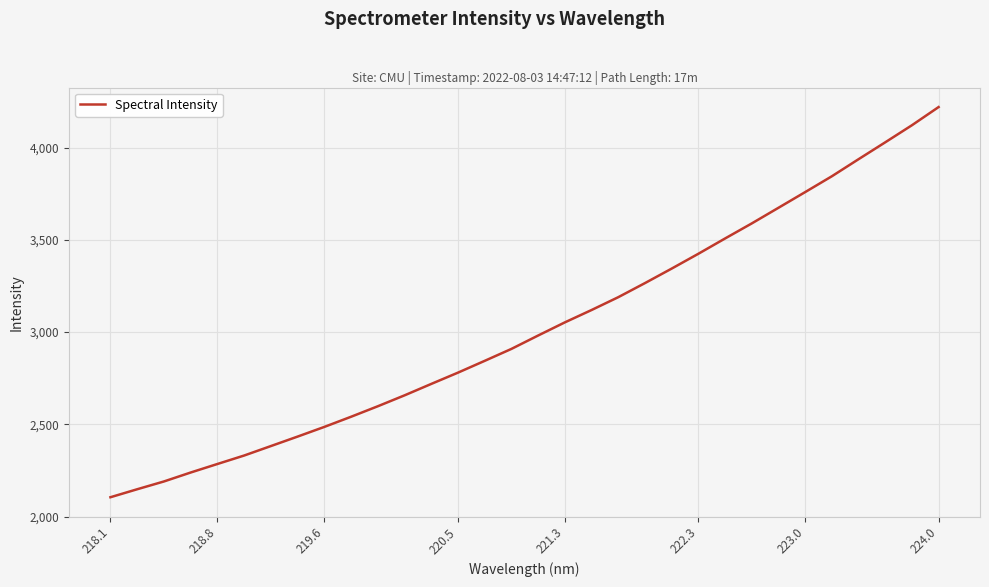

What is the minimum value shown in the chart?

2104.8